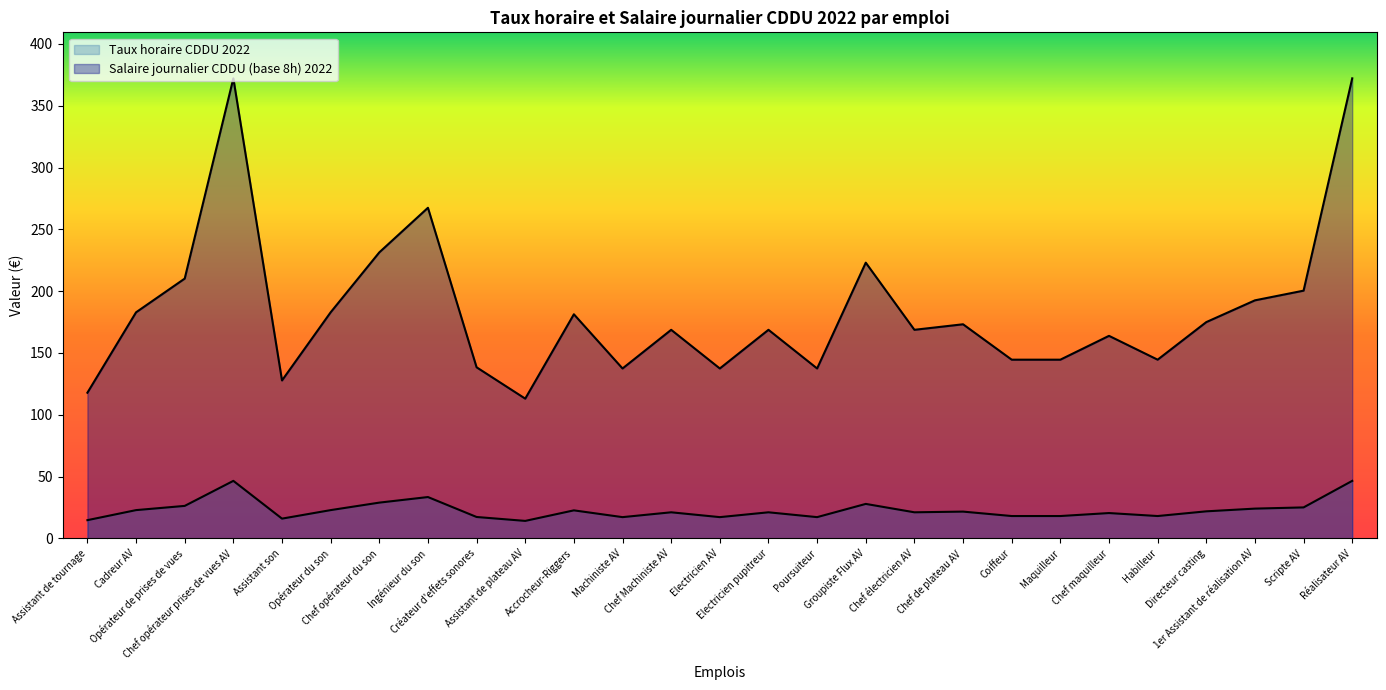

Where is Taux horaire CDDU 2022 nearest to the value 30?

Chef opérateur du son